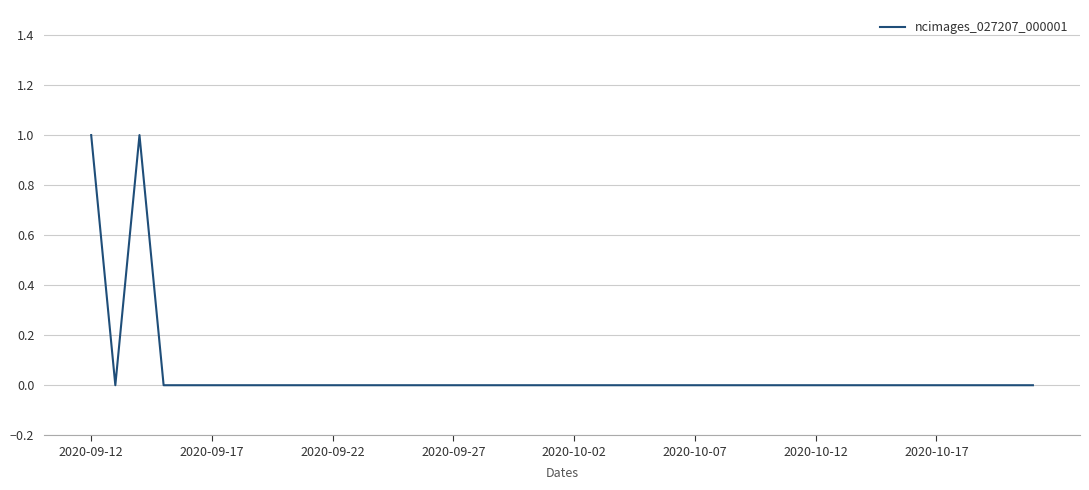

Which category has the highest value across all series?

2020-09-12